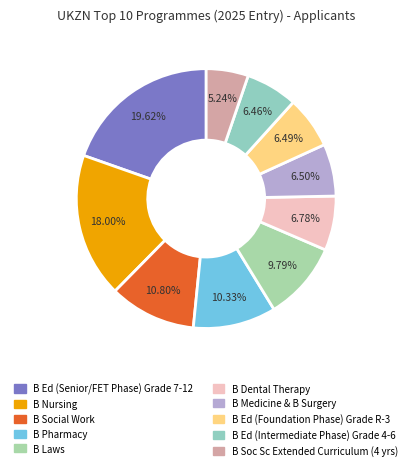

Approximately how many times larger is the value at B Nursing compared to B Social Work?

1.7